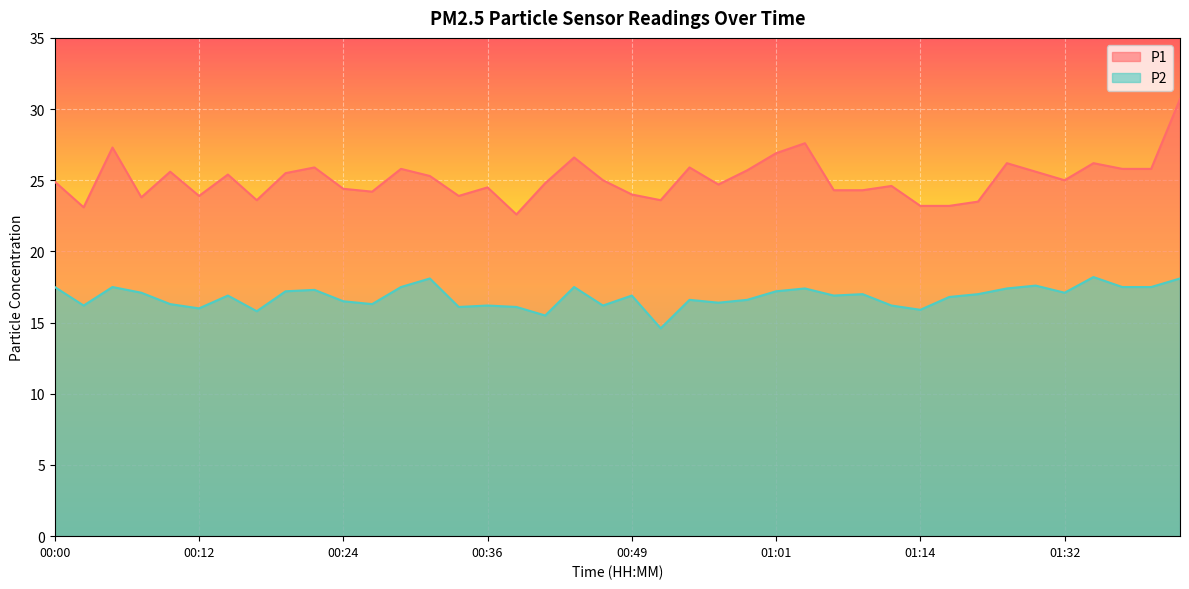

Between 00:19 and 00:41, which is larger?

00:19